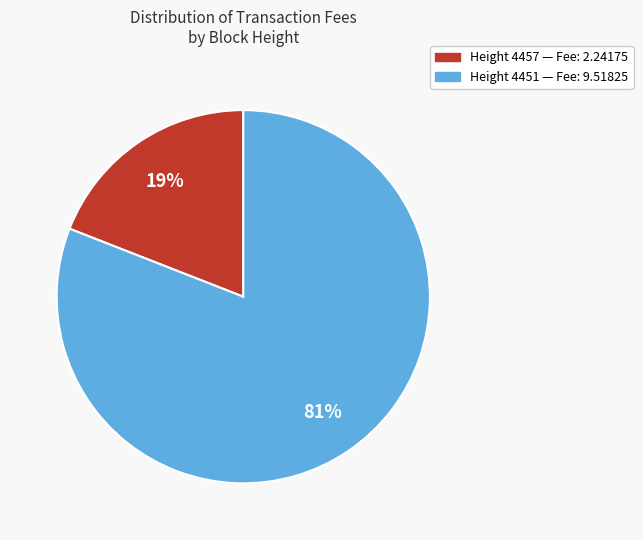

Is there any slice that represents more than half of the pie?

Yes